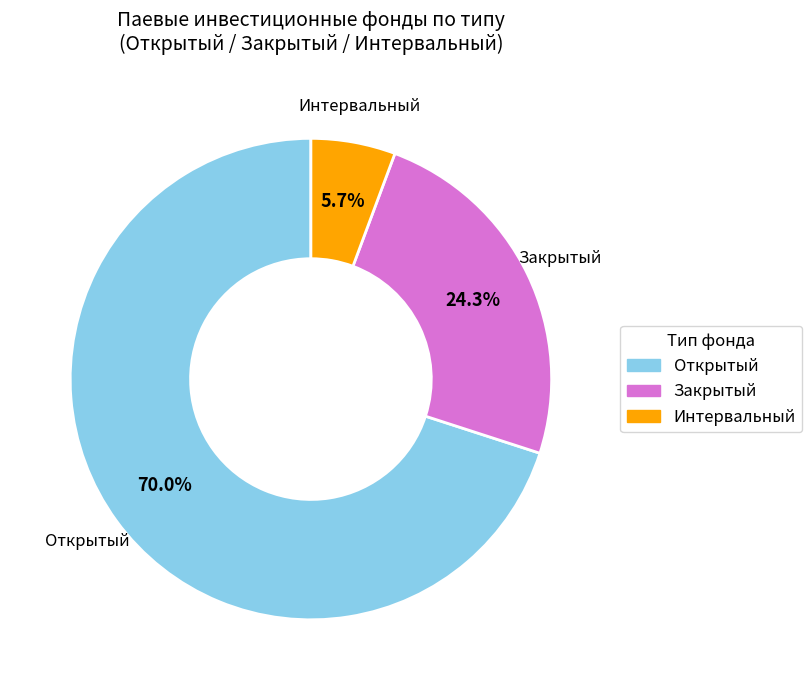

To the nearest percent, what portion does Закрытый represent?

24%